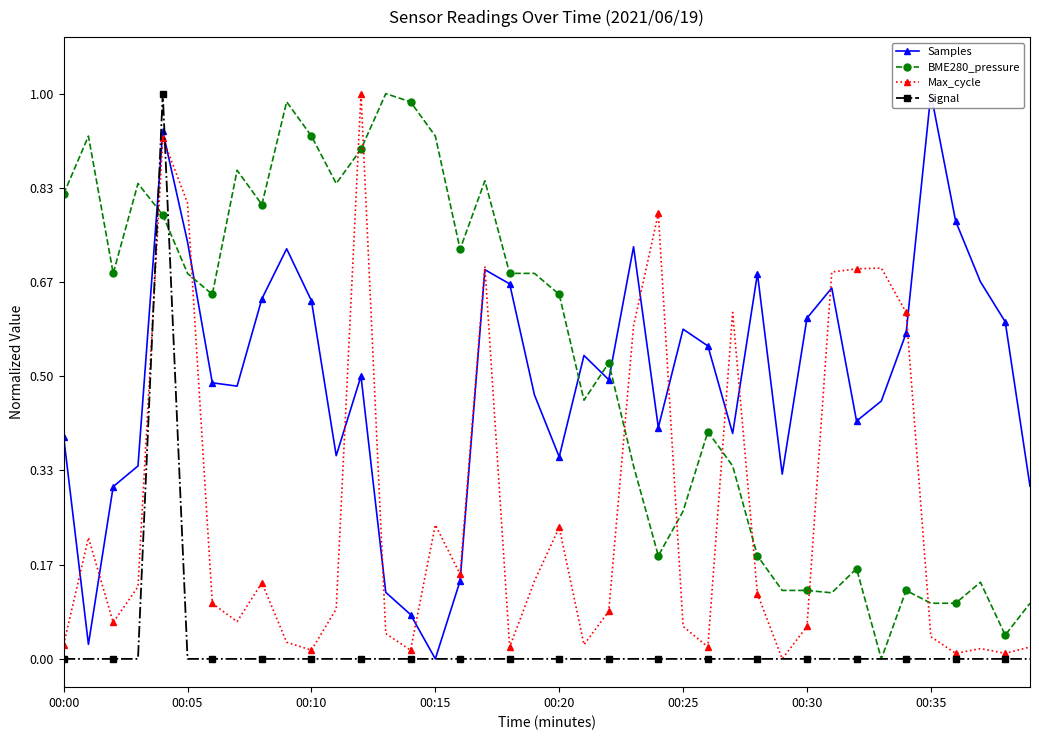

What is the maximum value for Samples?

1.0